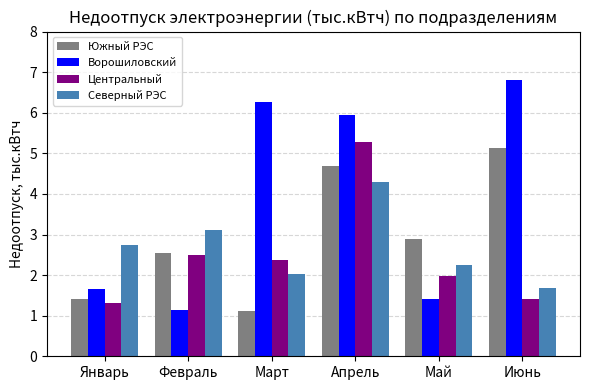

What is the difference between the maximum and second lowest values in the Центральный series?

3.9